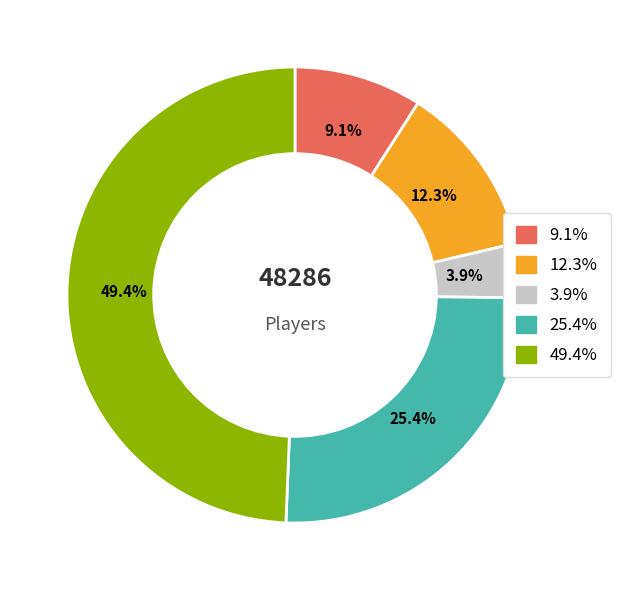

Does any single category account for the majority?

No